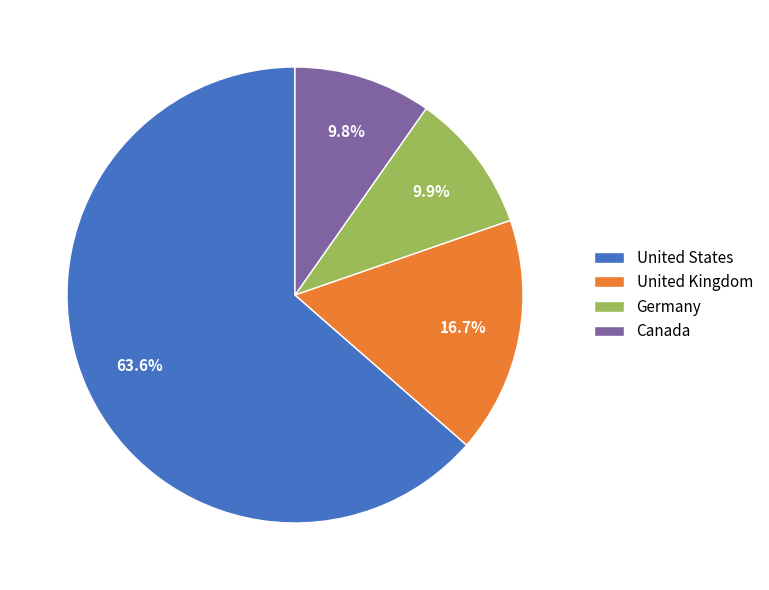

Combined, what portion of the pie is United States and Germany?

73.5%